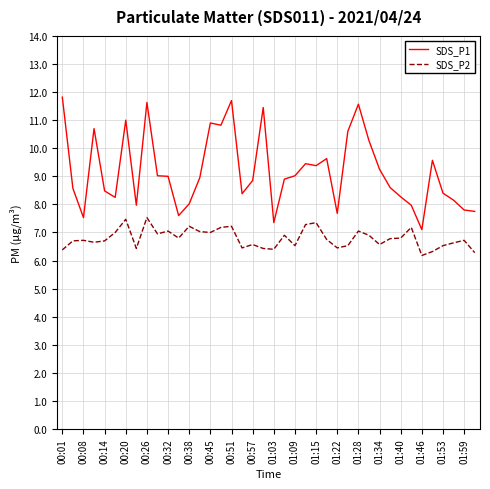

What is the difference between the maximum and minimum values in the SDS_P1 series?

4.7